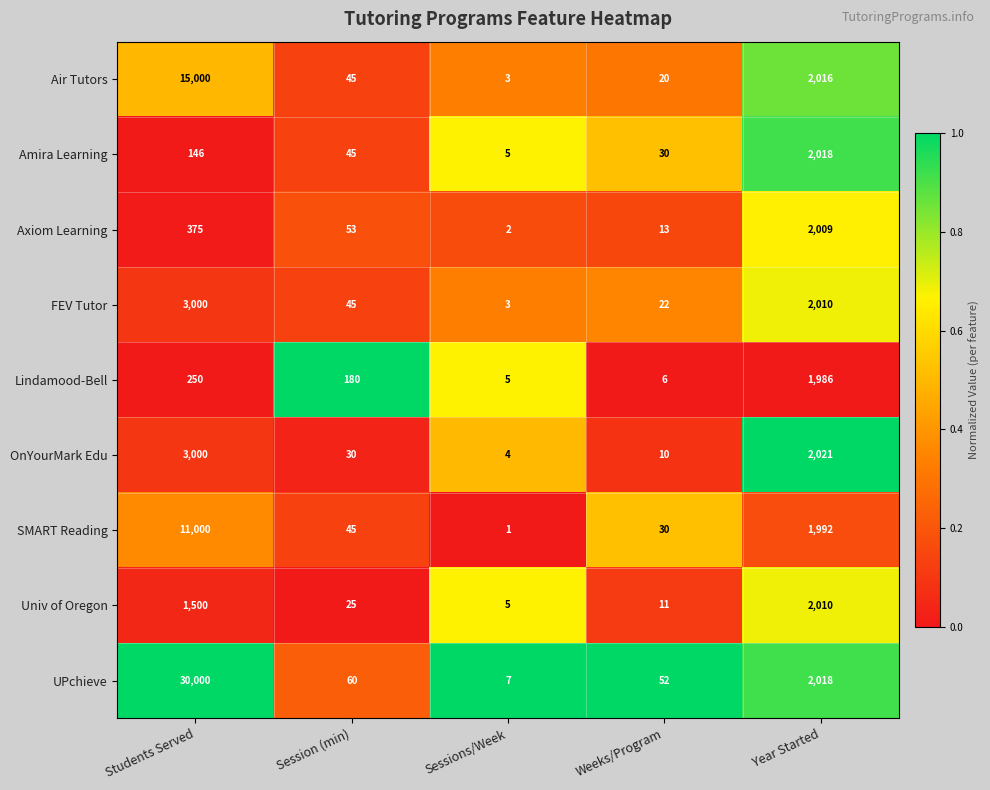

At which category is the sum across all series the highest?

Students Served